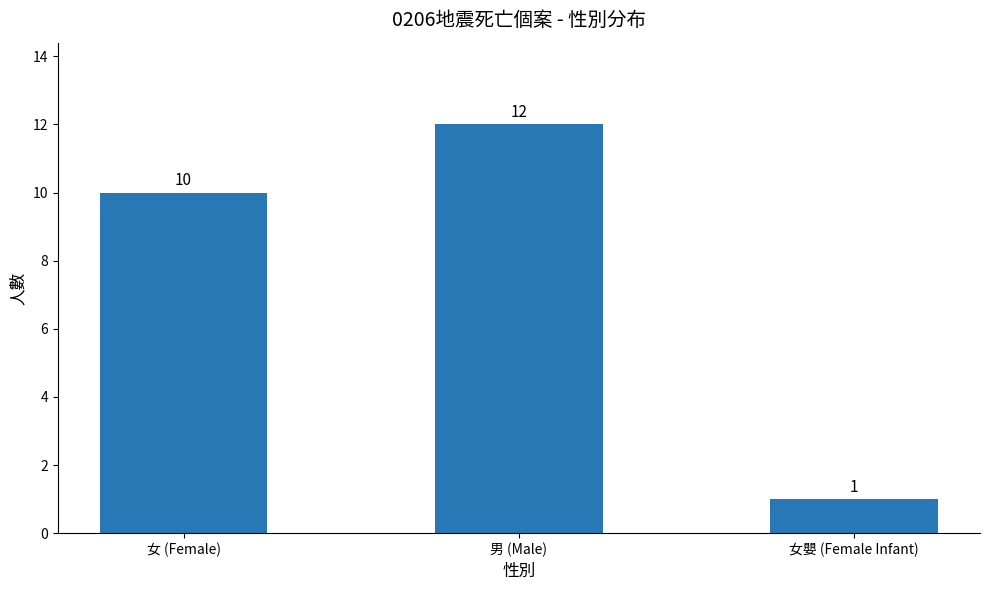

True or false: the data shows 10 at 女 (Female).

True